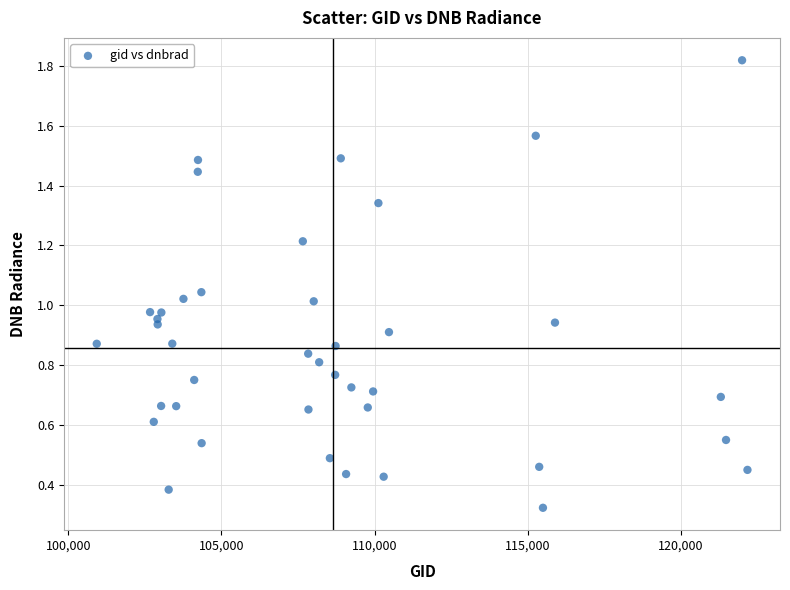

What is the range of X values (max minus min)?

21248.0